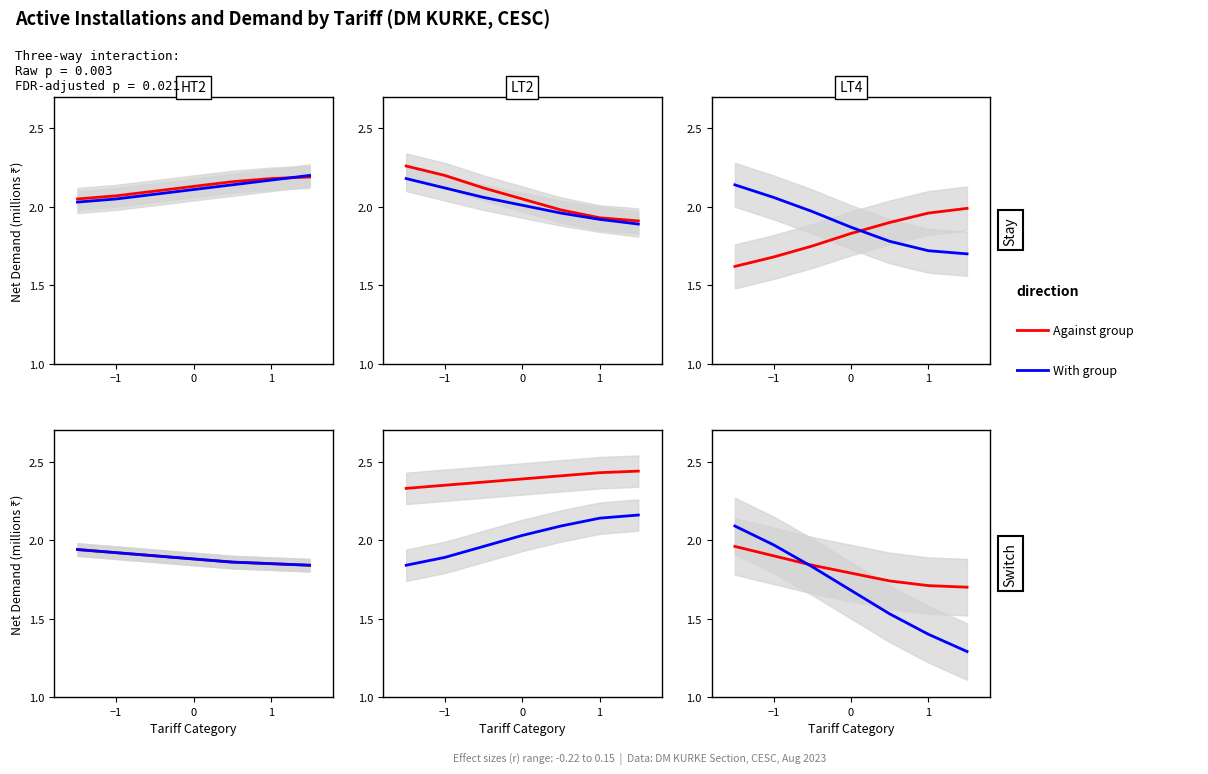

Does the chart display data point markers on the line(s)?

No